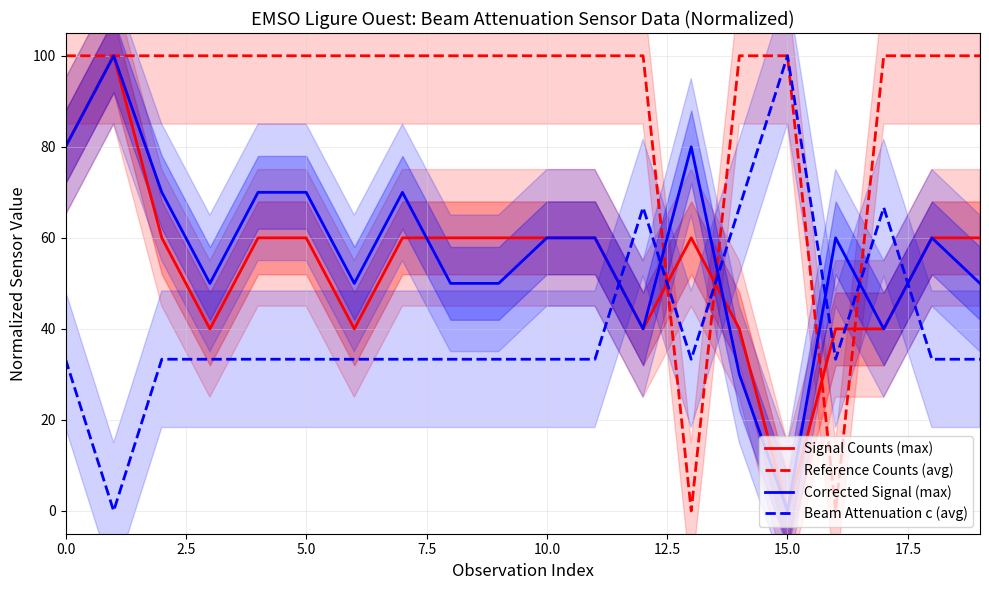

What is the value of the Corrected Signal (max) point at the 19th from the left?

60.0